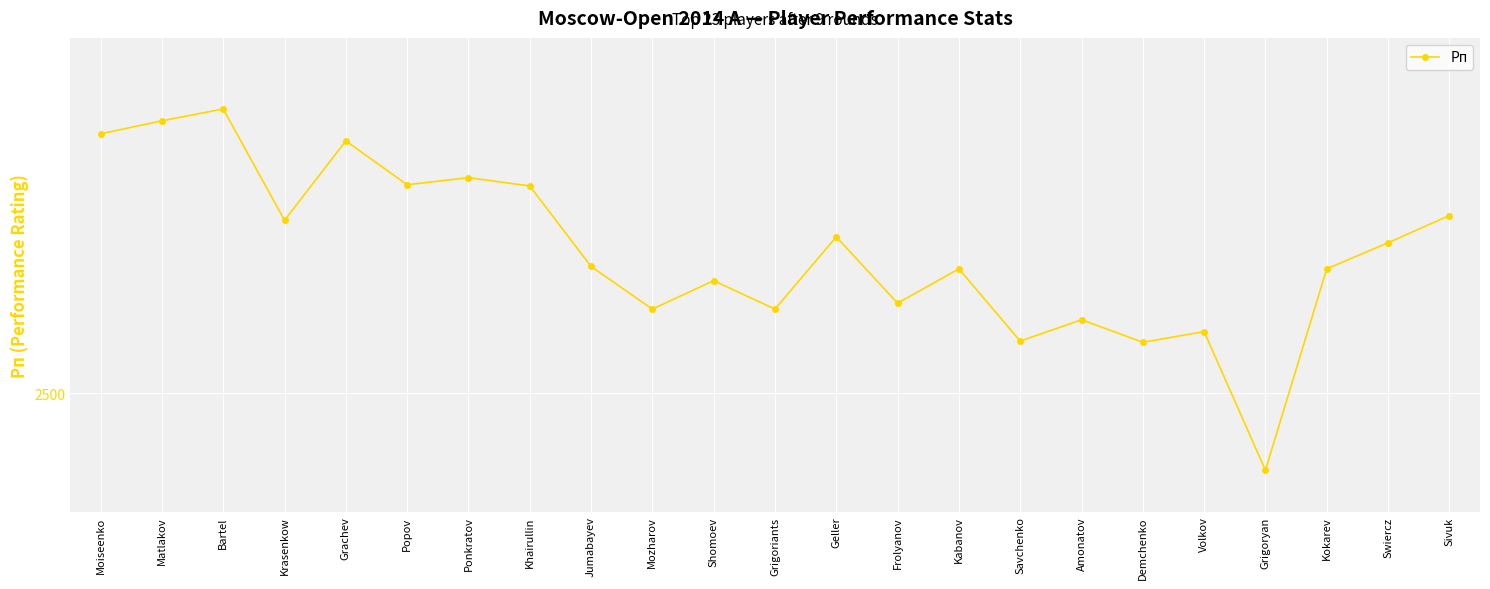

Is this an area chart (filled region under the line)?

No